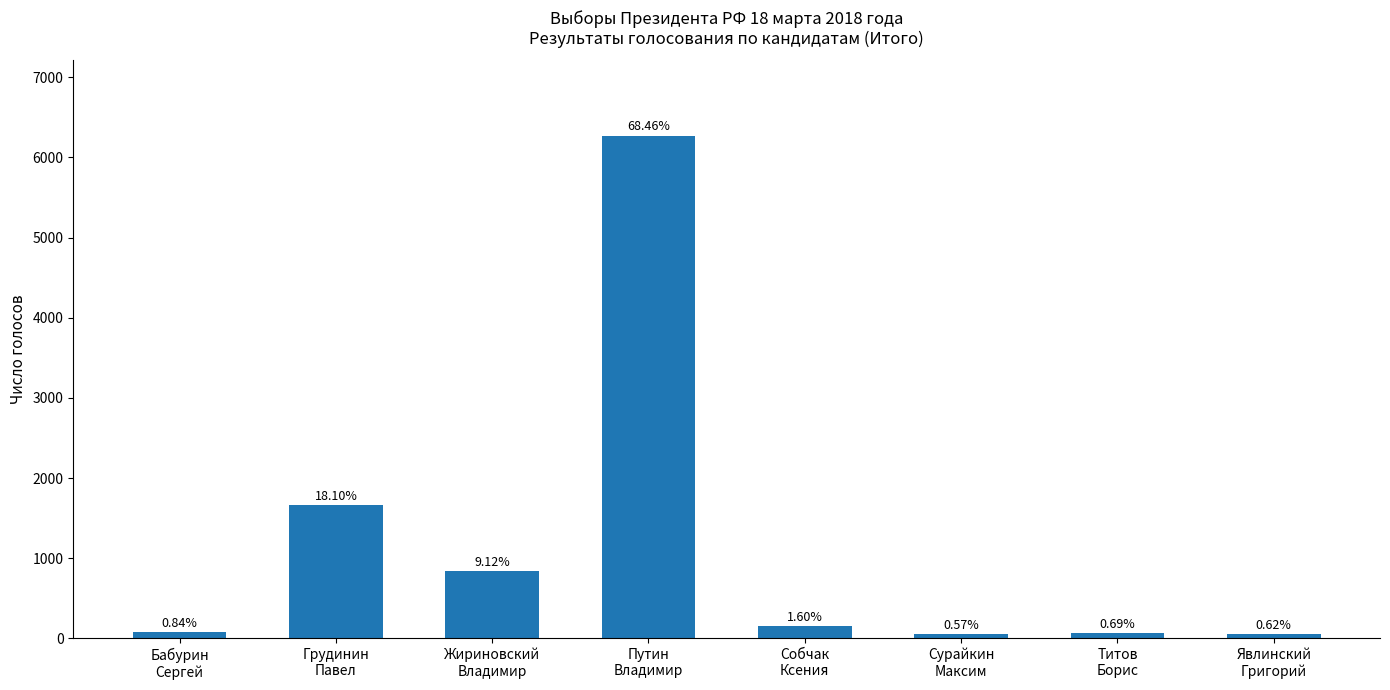

What is the sum of all values?

9162